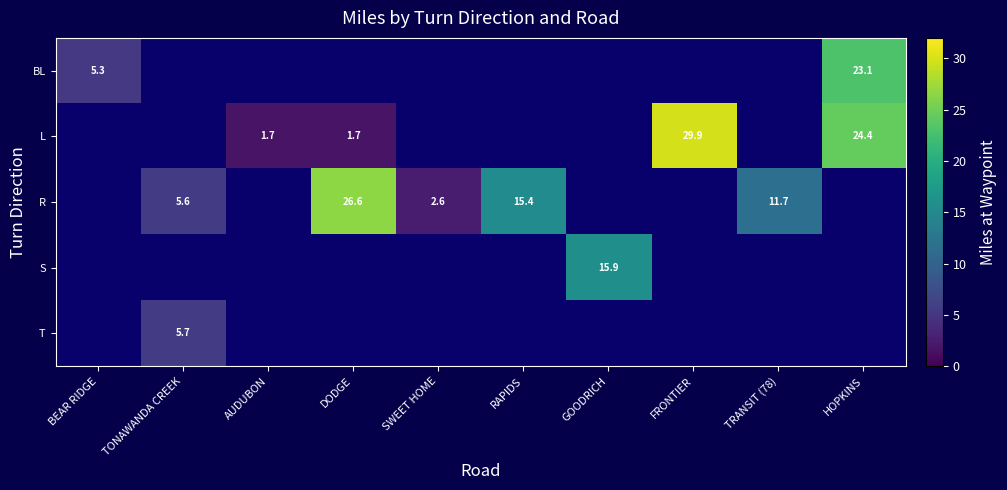

How many series are shown in this chart?

5